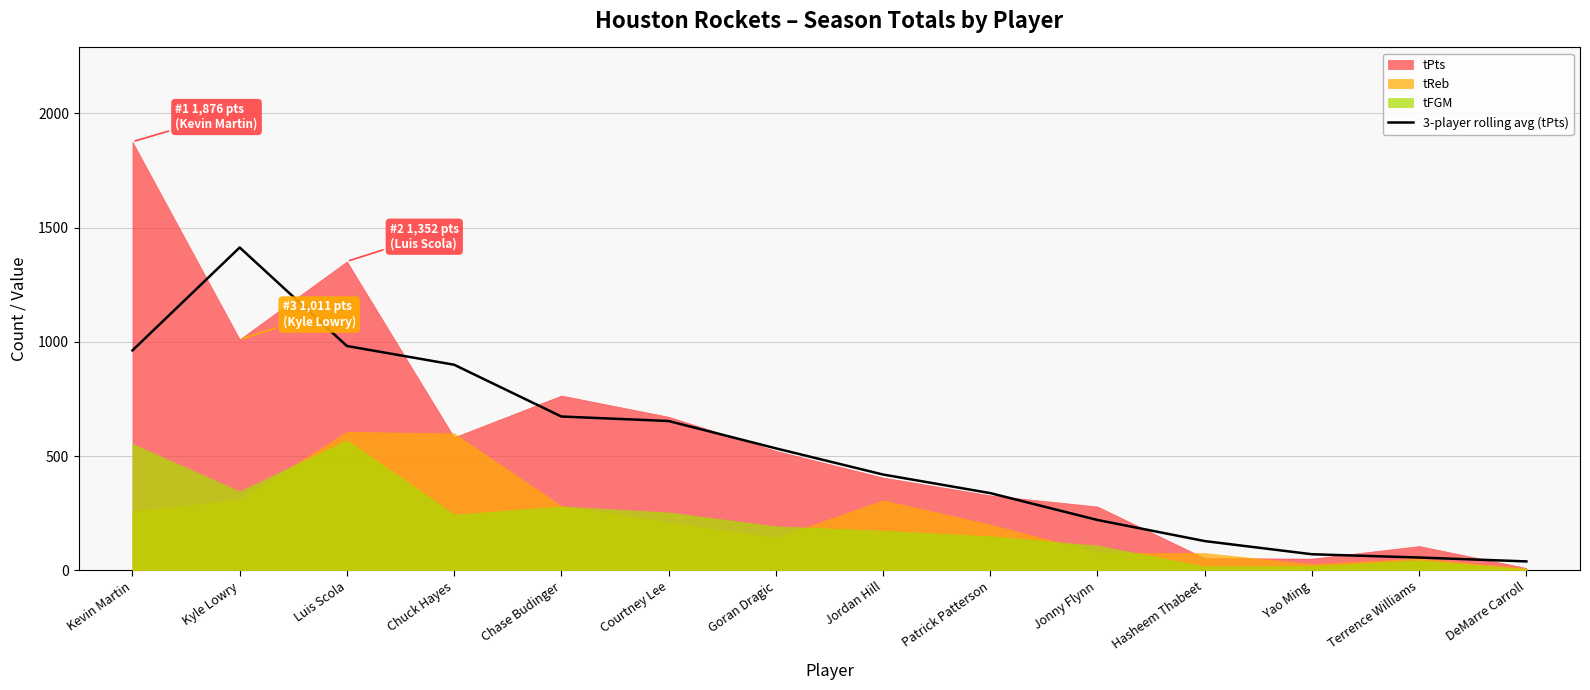

Reading left to right, list all the values displayed in this chart.

962.3	1413.0	981.7	899.7	673.0	653.3	533.7	419.0	337.7	220.0	127.7	70.0	55.7	38.7